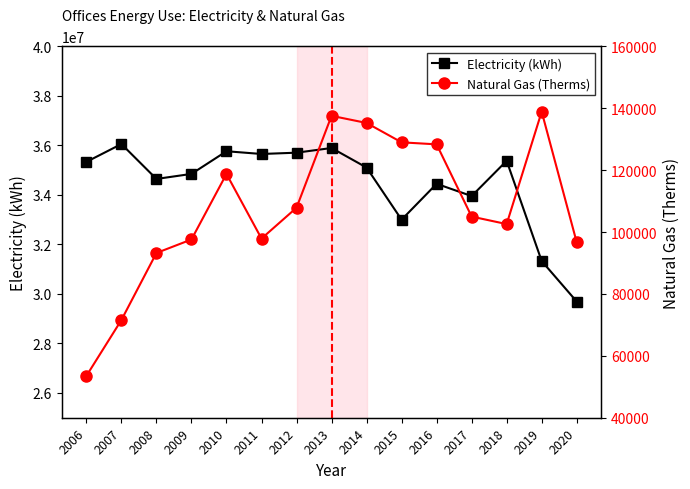

True or false: Natural Gas (Therms) and Electricity (kWh) cross at least once.

False